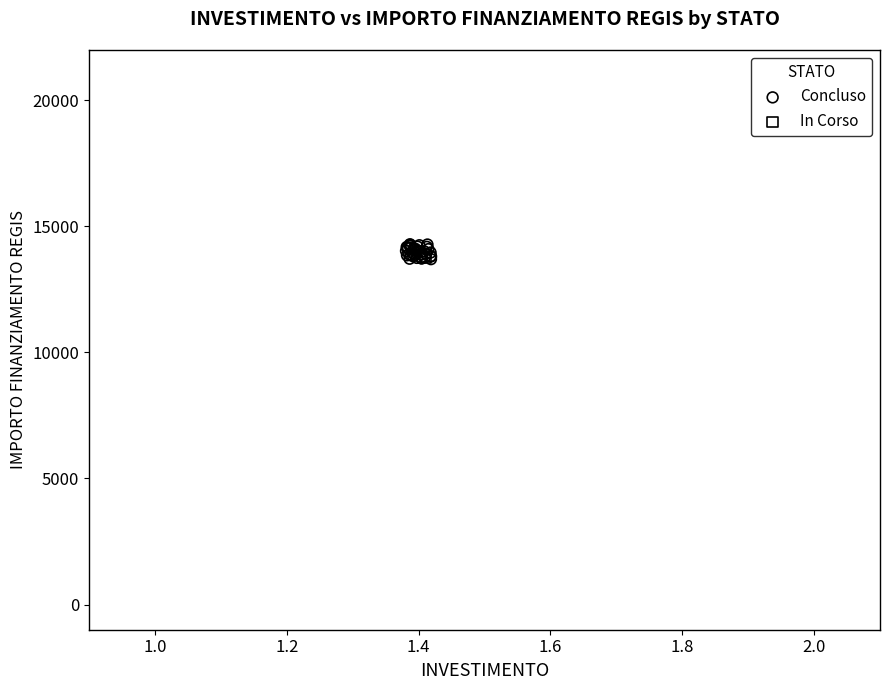

What are all the series names shown in the legend?

Concluso, In Corso